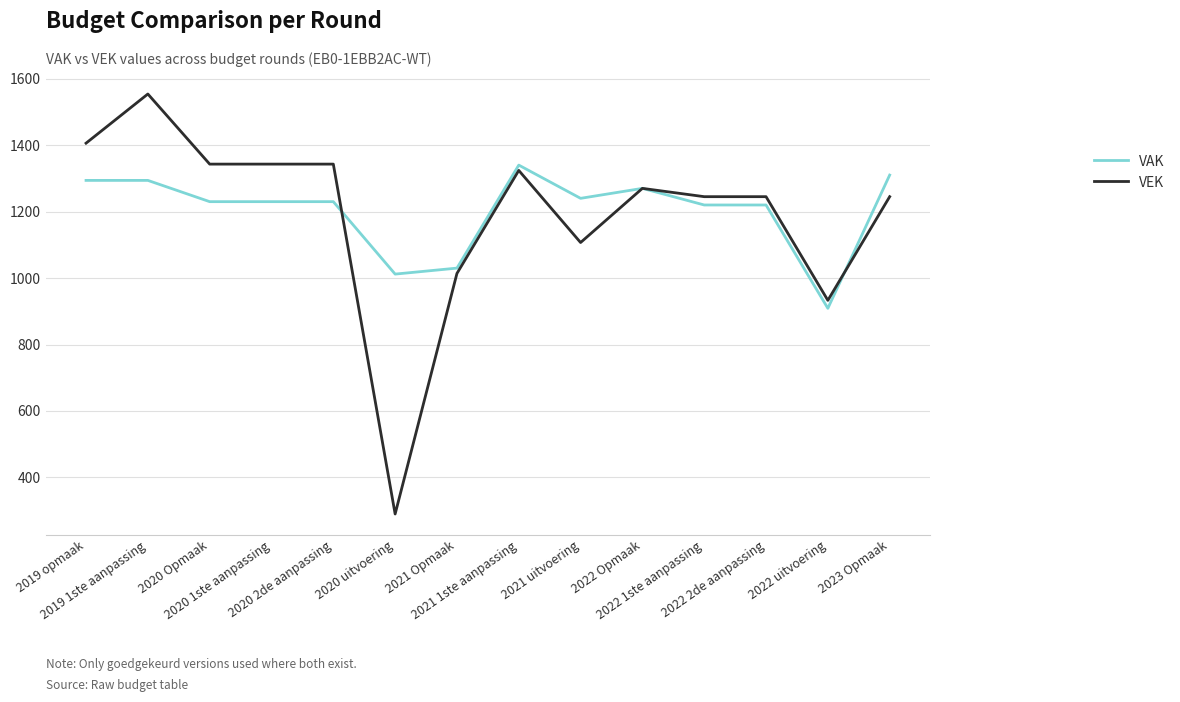

How many categories are shown in the chart?

14